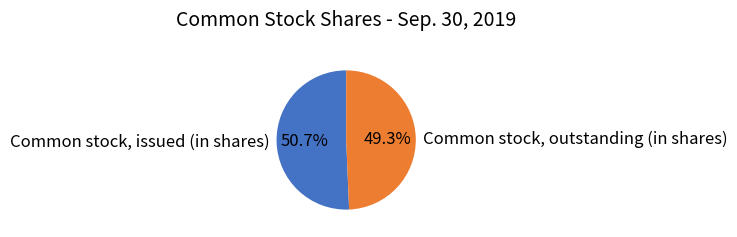

Which category has the biggest portion of the pie?

Common stock, issued (in shares)